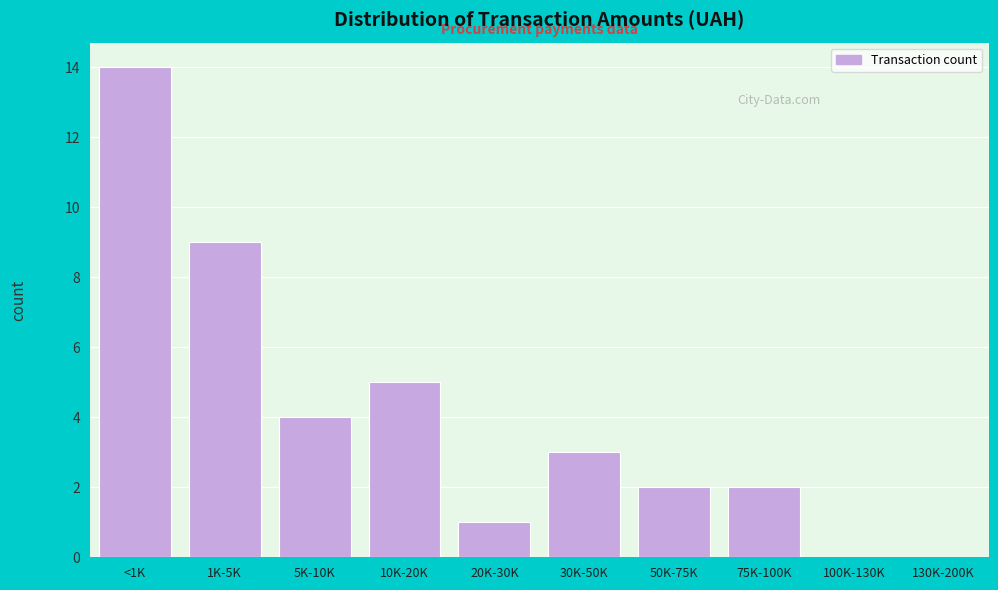

Reading right to left, what are all the values shown in this chart?

130K-200K=0	100K-130K=0	75K-100K=2	50K-75K=2	30K-50K=3	20K-30K=1	10K-20K=5	5K-10K=4	1K-5K=9	<1K=14